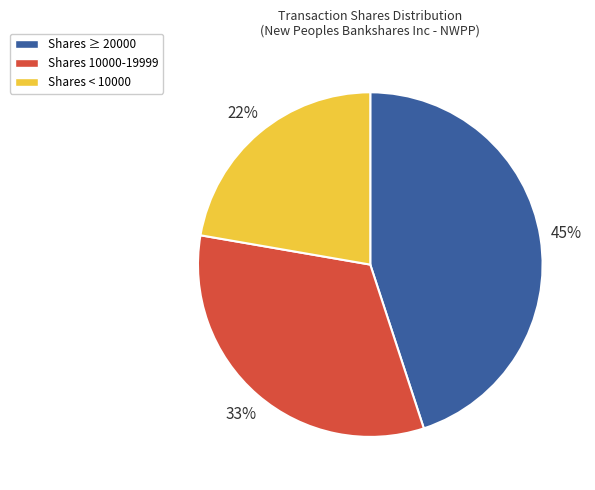

Which has a higher value, Shares ≥ 20000 or Shares < 10000?

Shares ≥ 20000